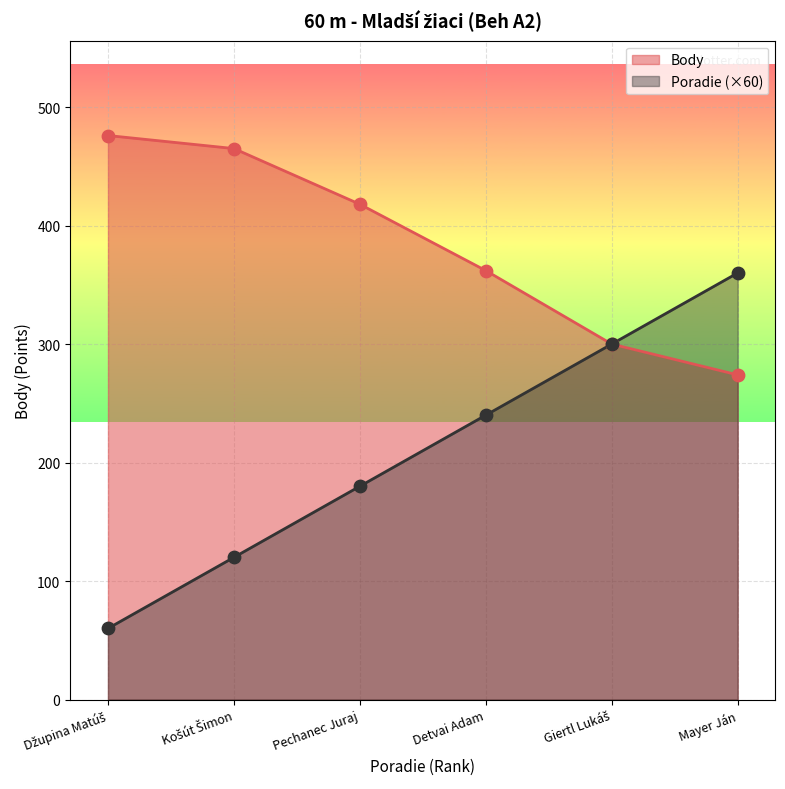

Which series reaches the minimum Y coordinate?

Poradie